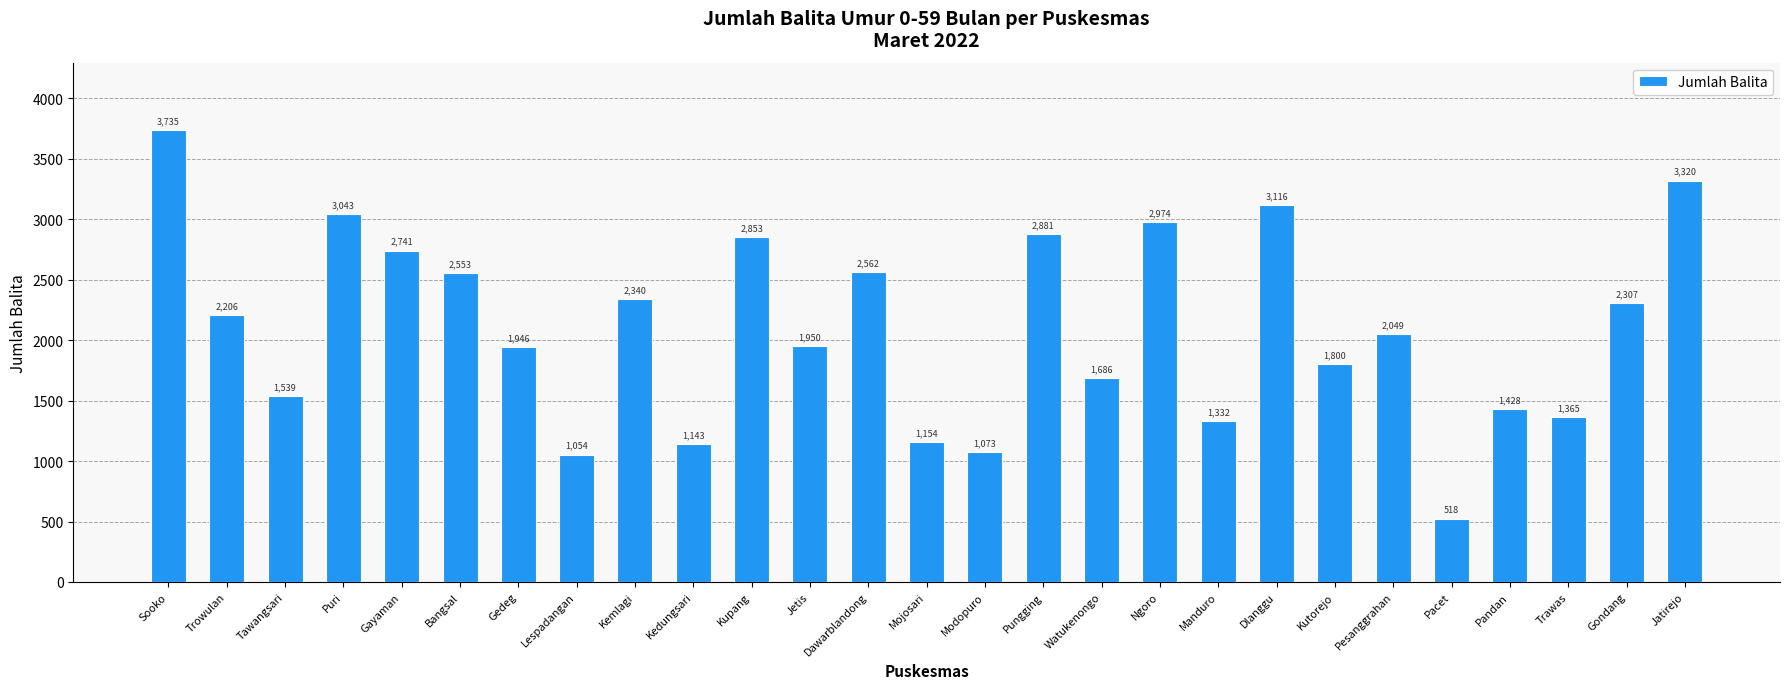

What is the maximum value shown in the chart?

3735